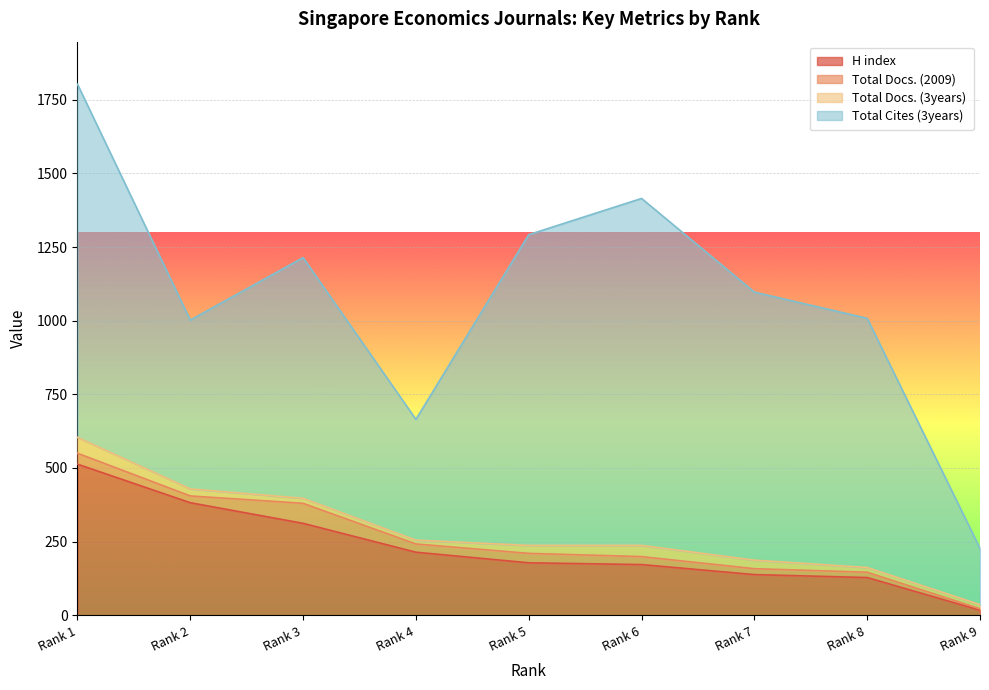

What is the minimum value shown in the chart?

5